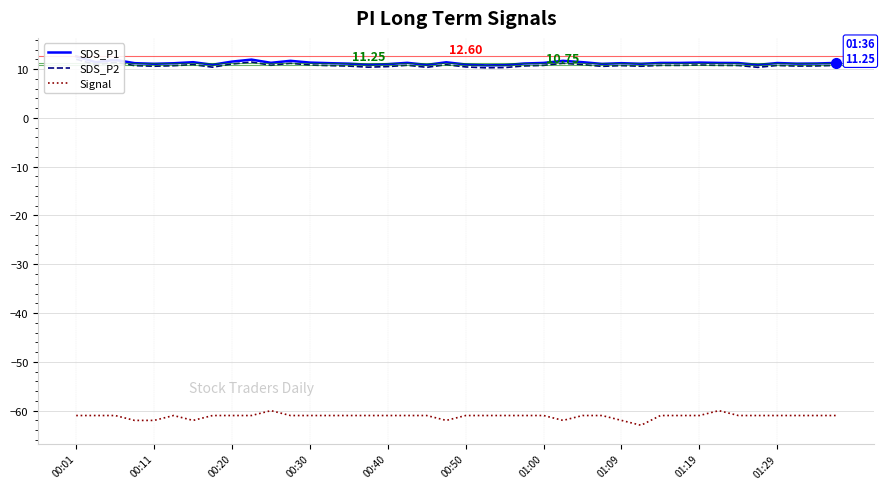

True or false: SDS_P1 and SDS_P2 intersect in this chart.

False